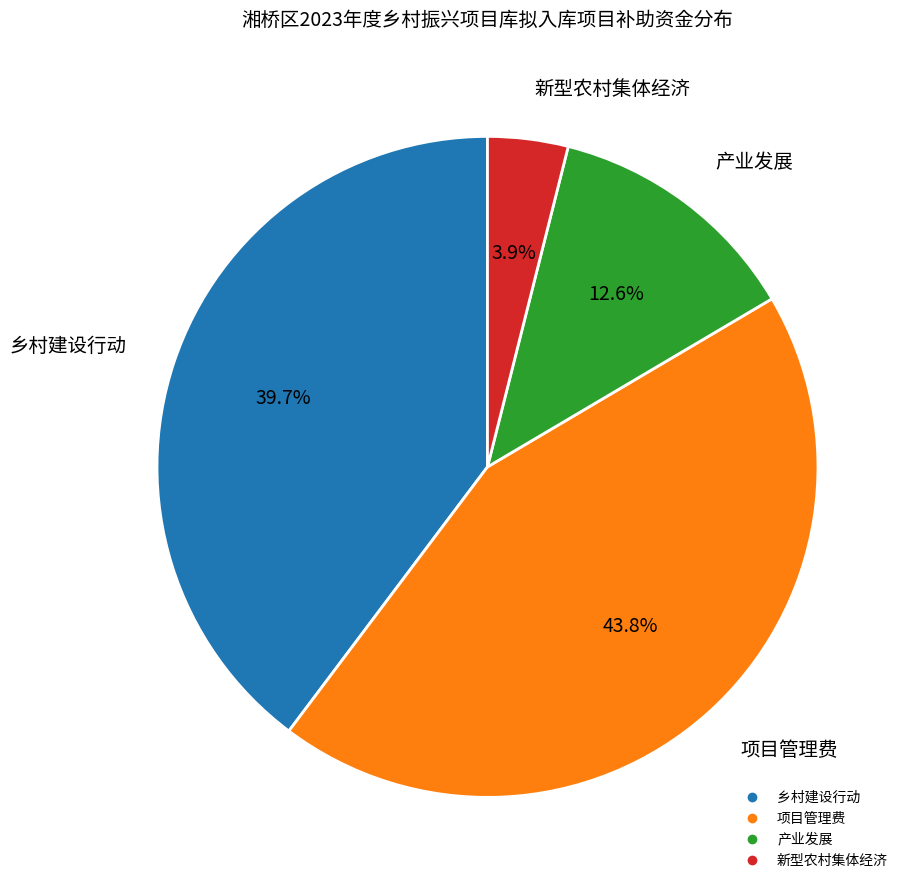

Is there a majority slice in this chart?

No